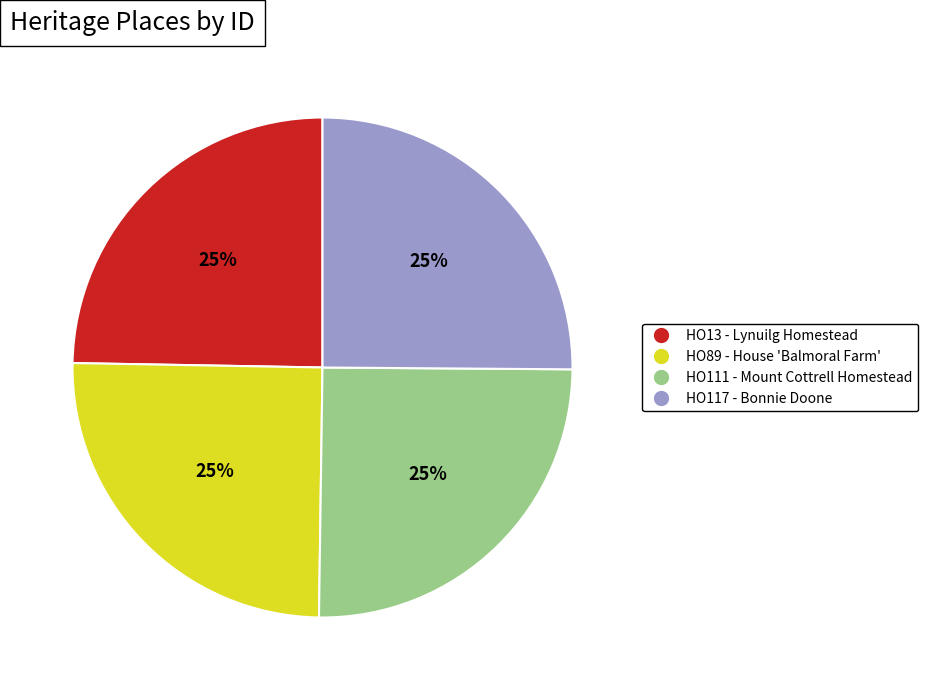

Is there any slice that represents more than half of the pie?

No